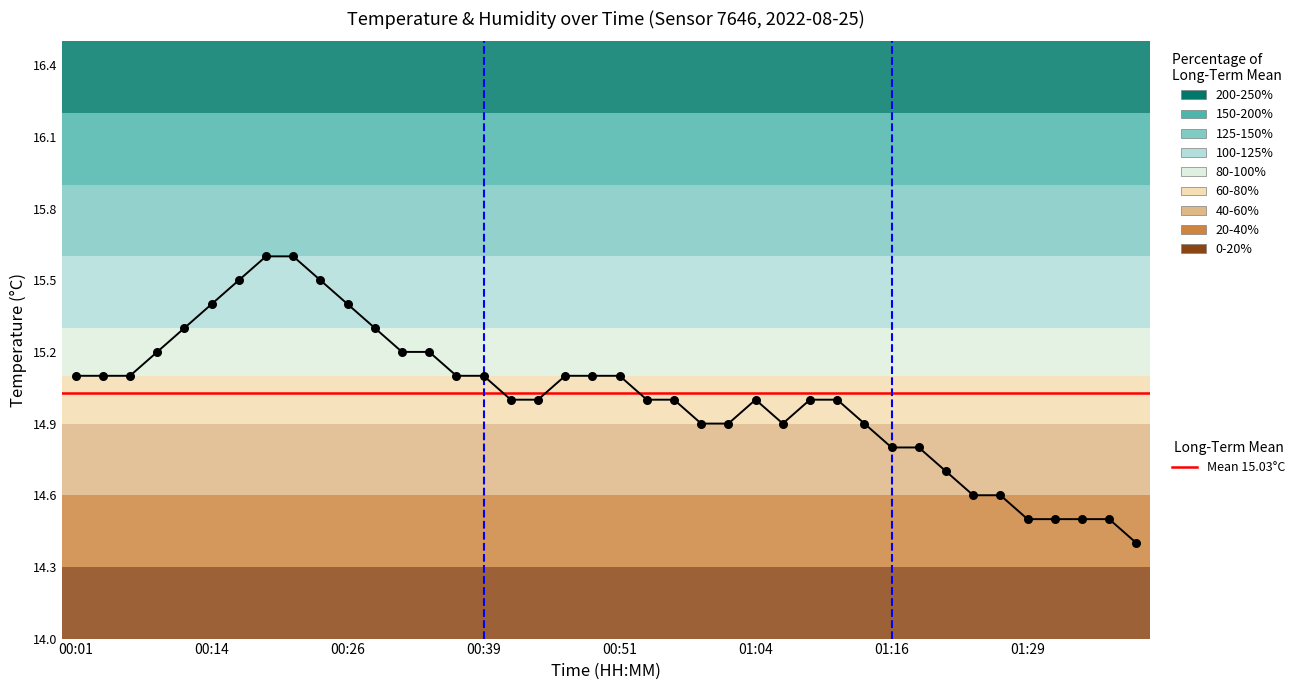

What is the change in value from 00:21 to 01:39?

-1.2